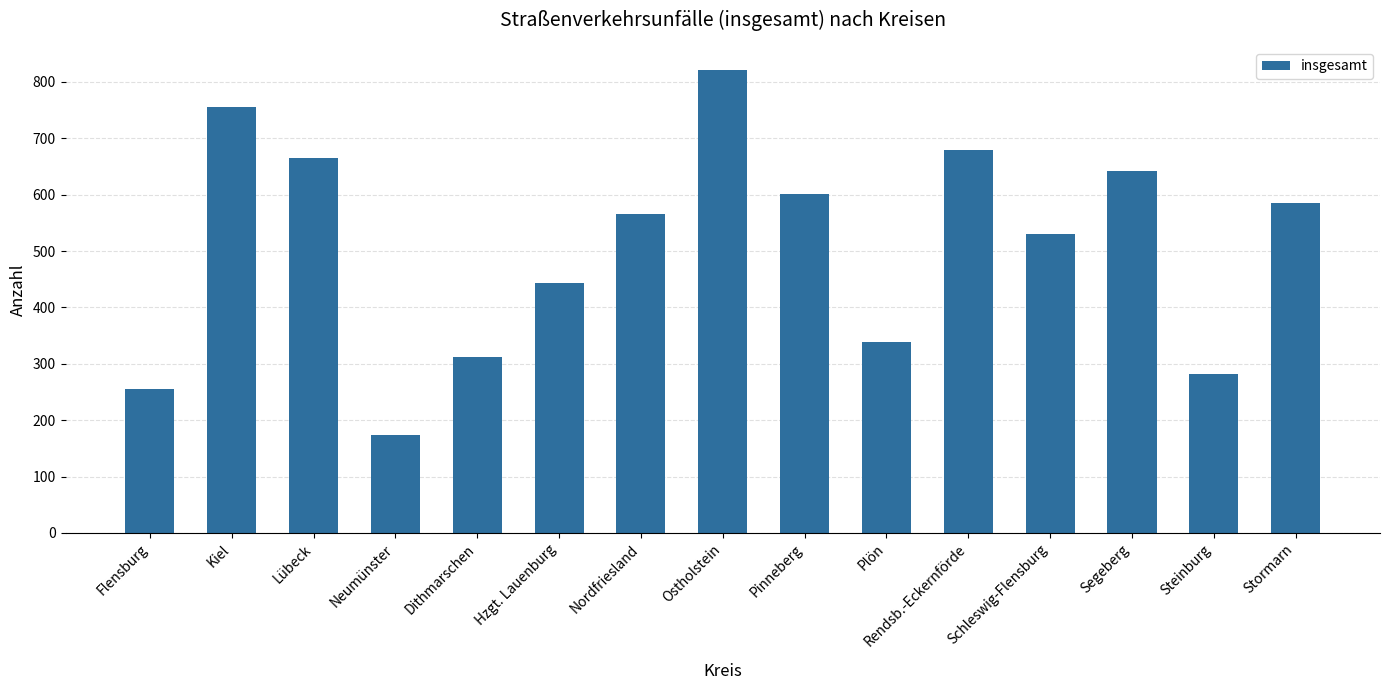

How many values are below 565?

7